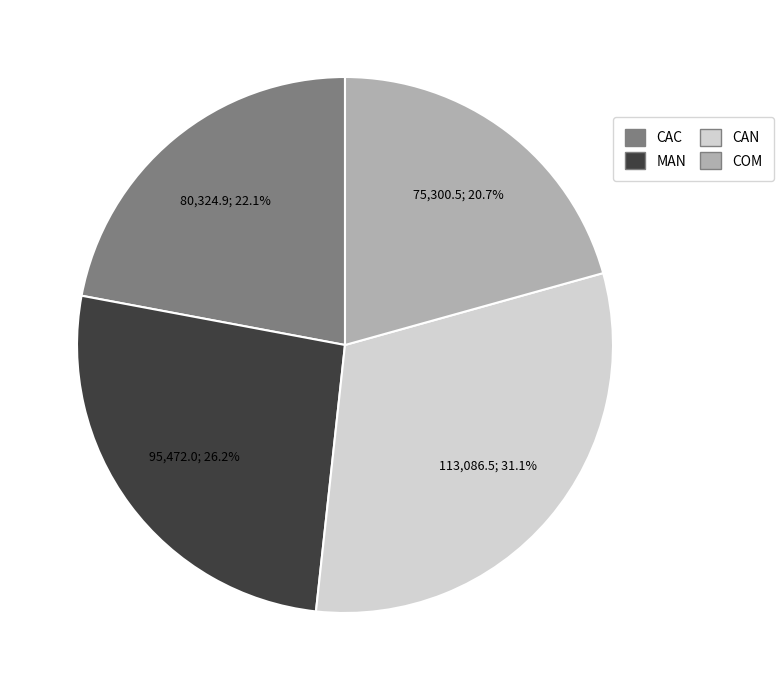

What percentage do COM and MAN together represent?

46.9%